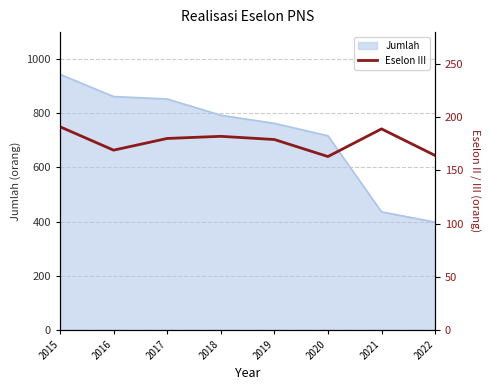

What is the minimum value shown in the chart?

163